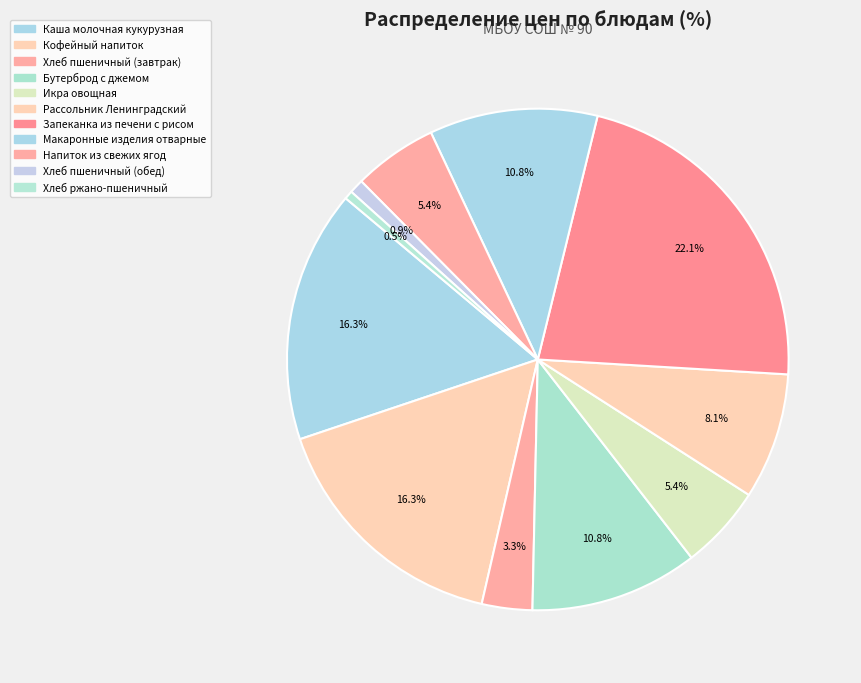

To the nearest percent, what is the average slice percentage?

9%